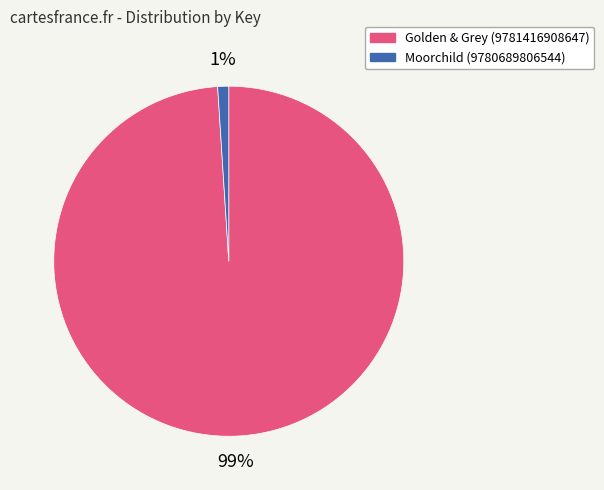

Between Golden & Grey (9781416908647) and Moorchild (9780689806544), which is larger?

Golden & Grey (9781416908647)